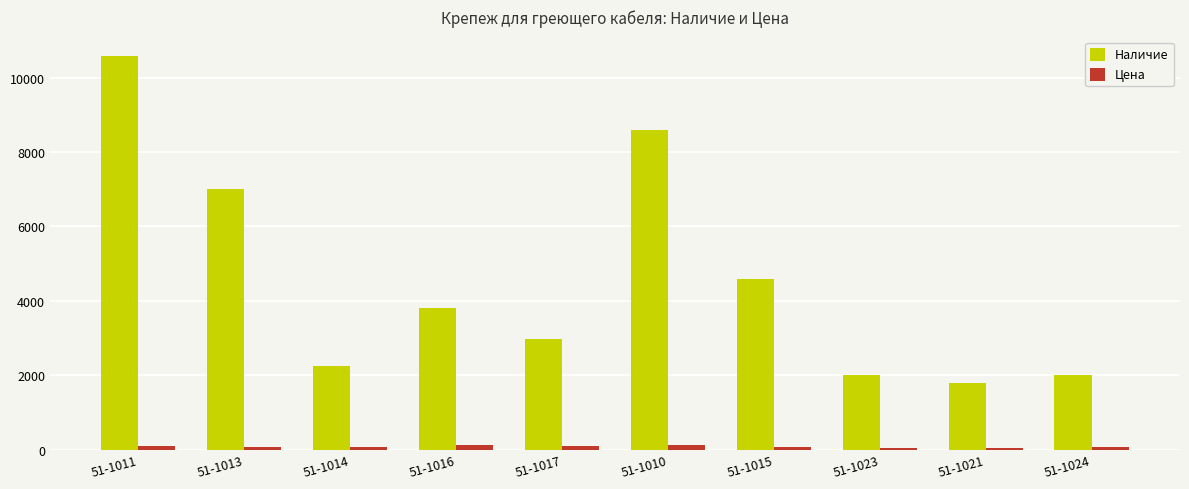

Where is Наличие nearest to the value 6187?

51-1013